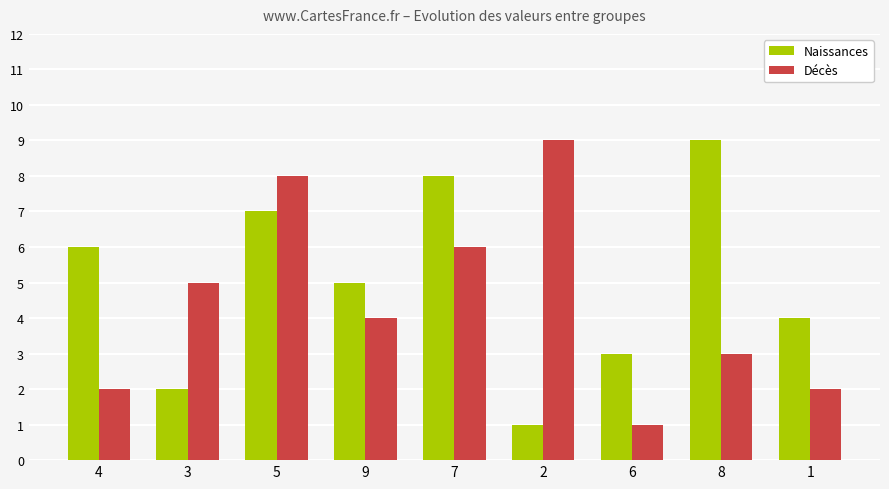

What are all the series names shown in the legend?

Naissances, Décès